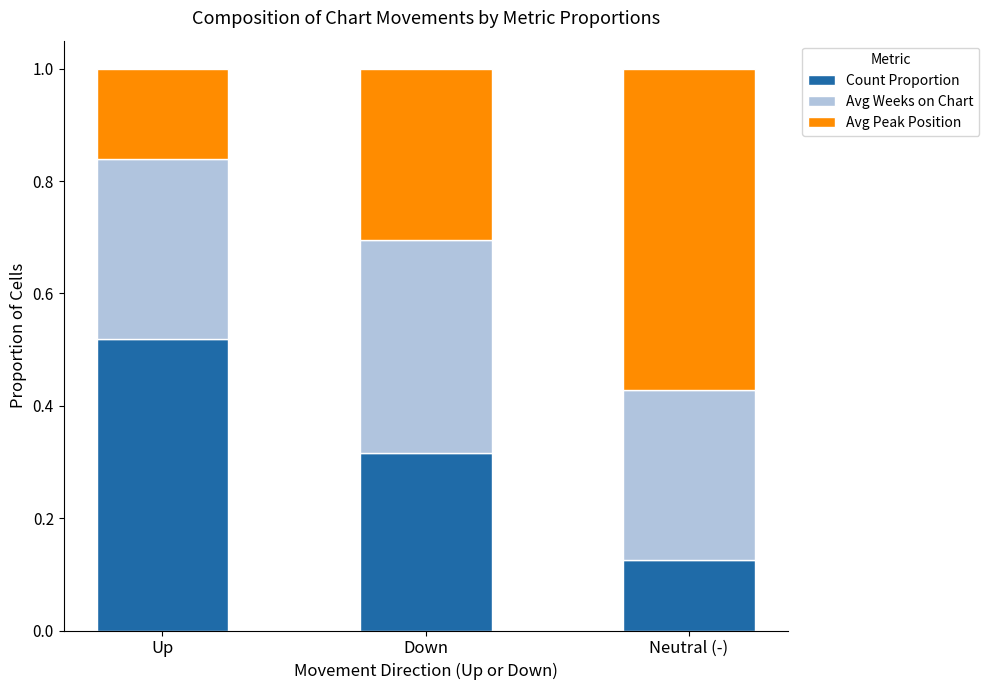

What is the total value across all series at Neutral (-)?

1.0